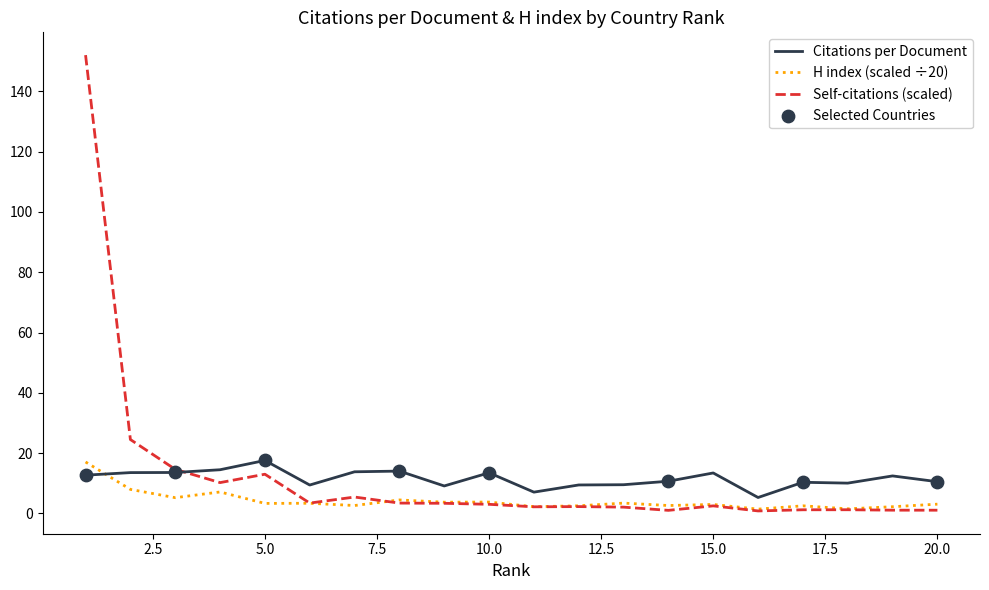

True or false: Citations per Document and H index (scaled ÷20) cross at least once.

True